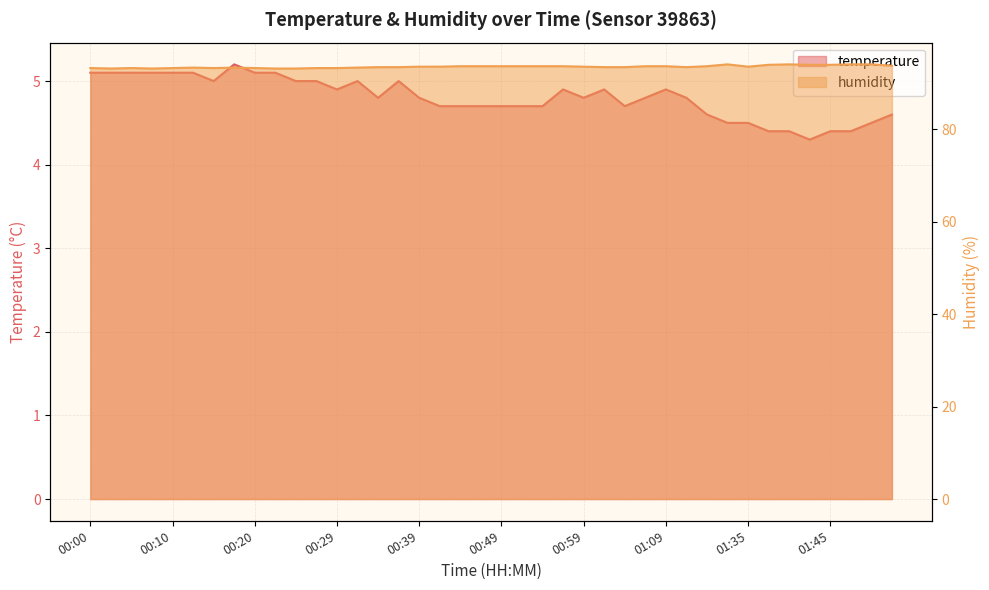

Which has a higher value, 01:07 or 01:02?

01:02